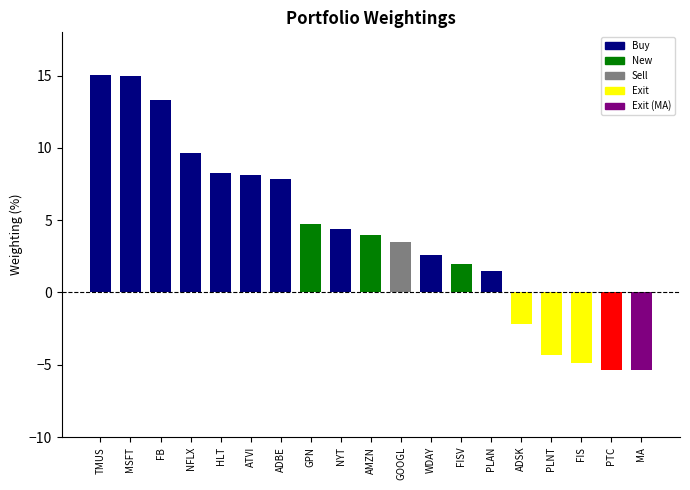

Is it true that the value at ADSK is -2.2?

True